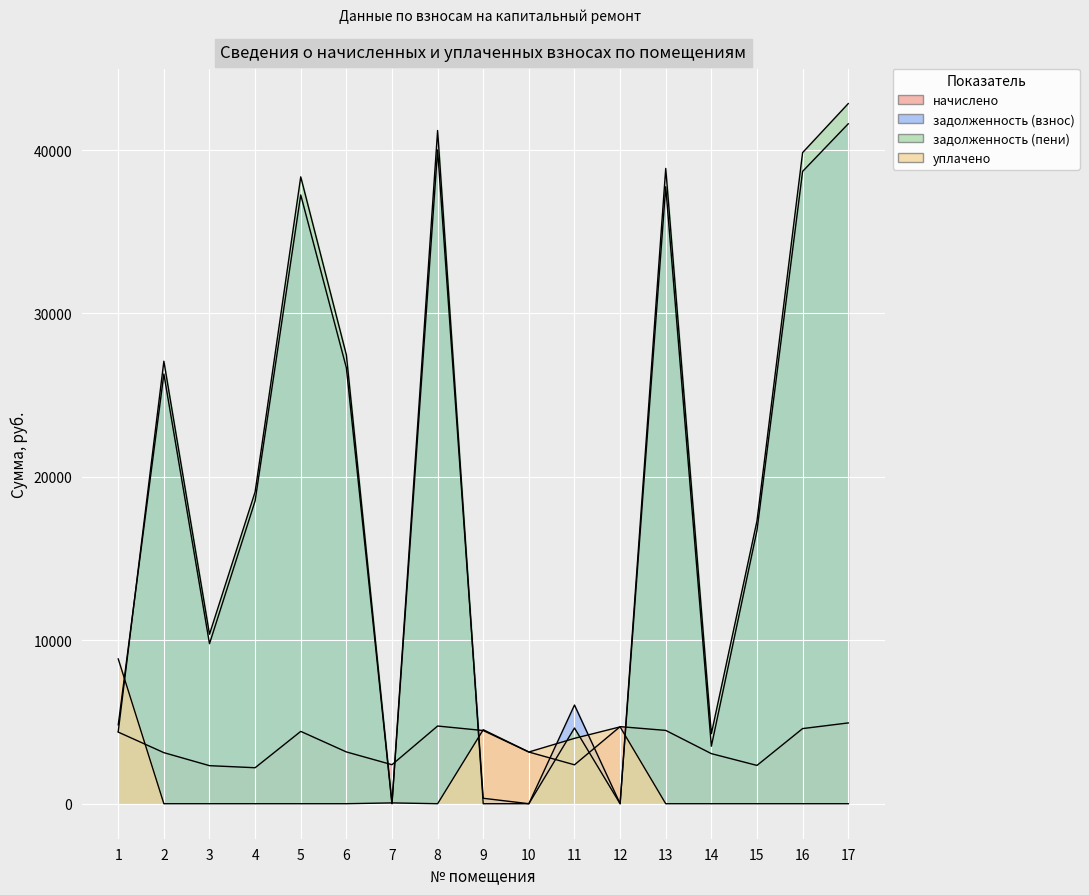

What is the sum of all задолженность (взнос) values?

308068.5